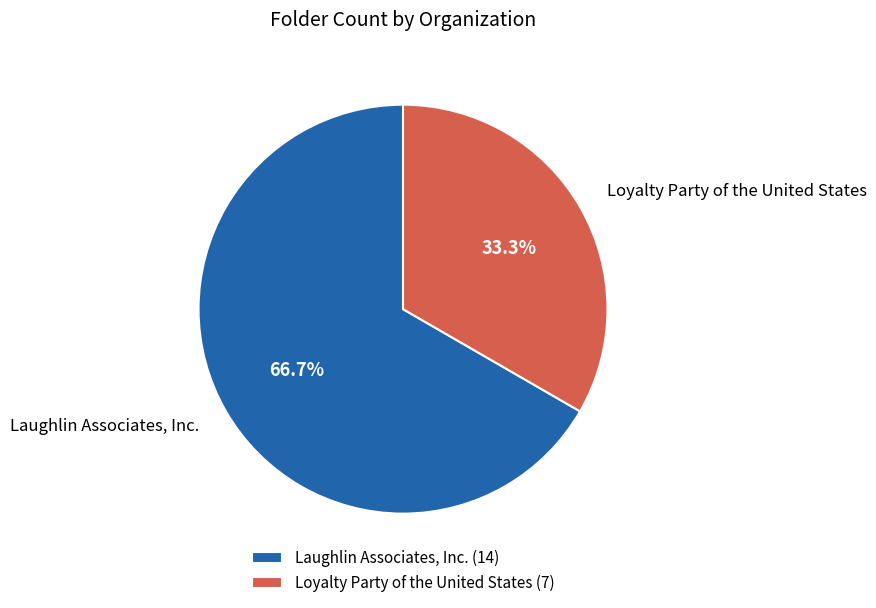

To the nearest percent, what percentage of the pie is Loyalty Party of the United States?

33%